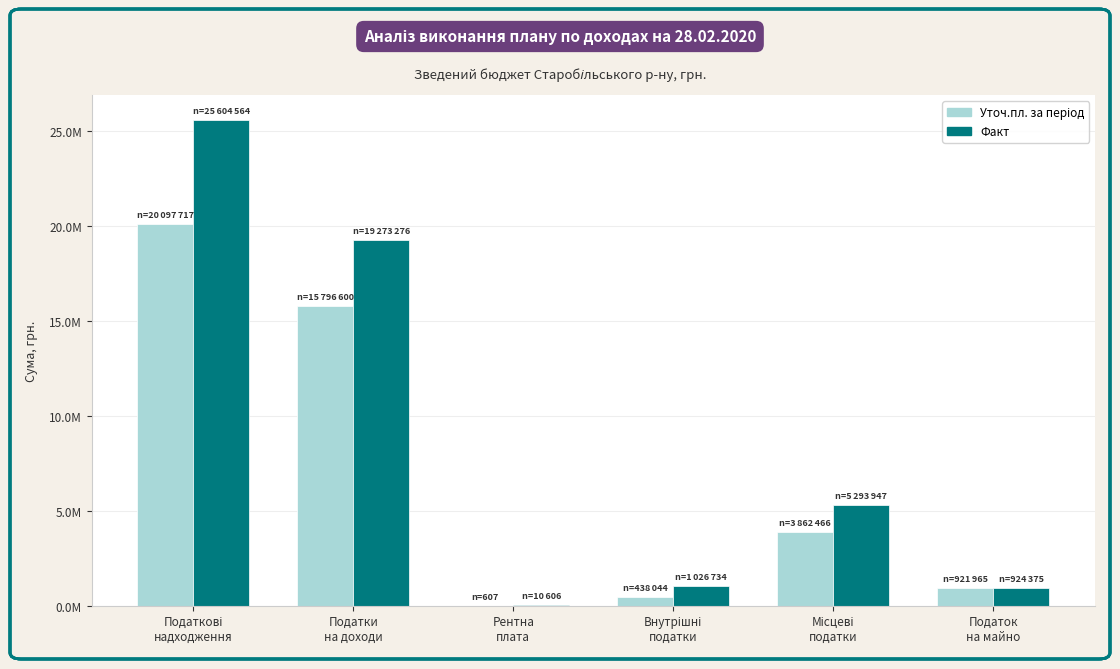

Does the chart contain stacked bars?

No